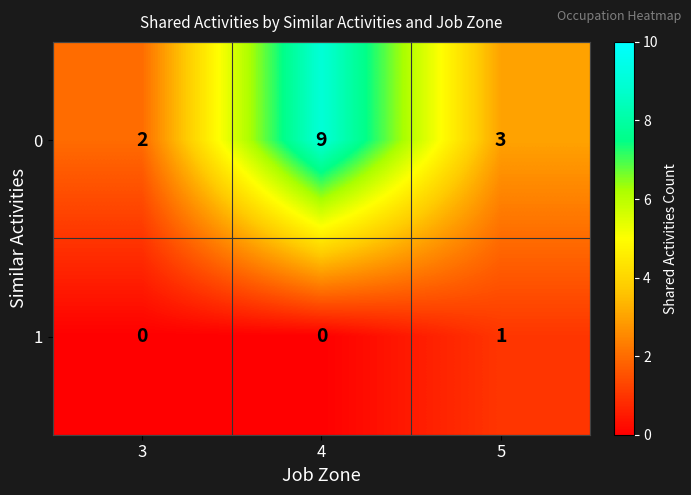

Read the 0 value at 4.

9